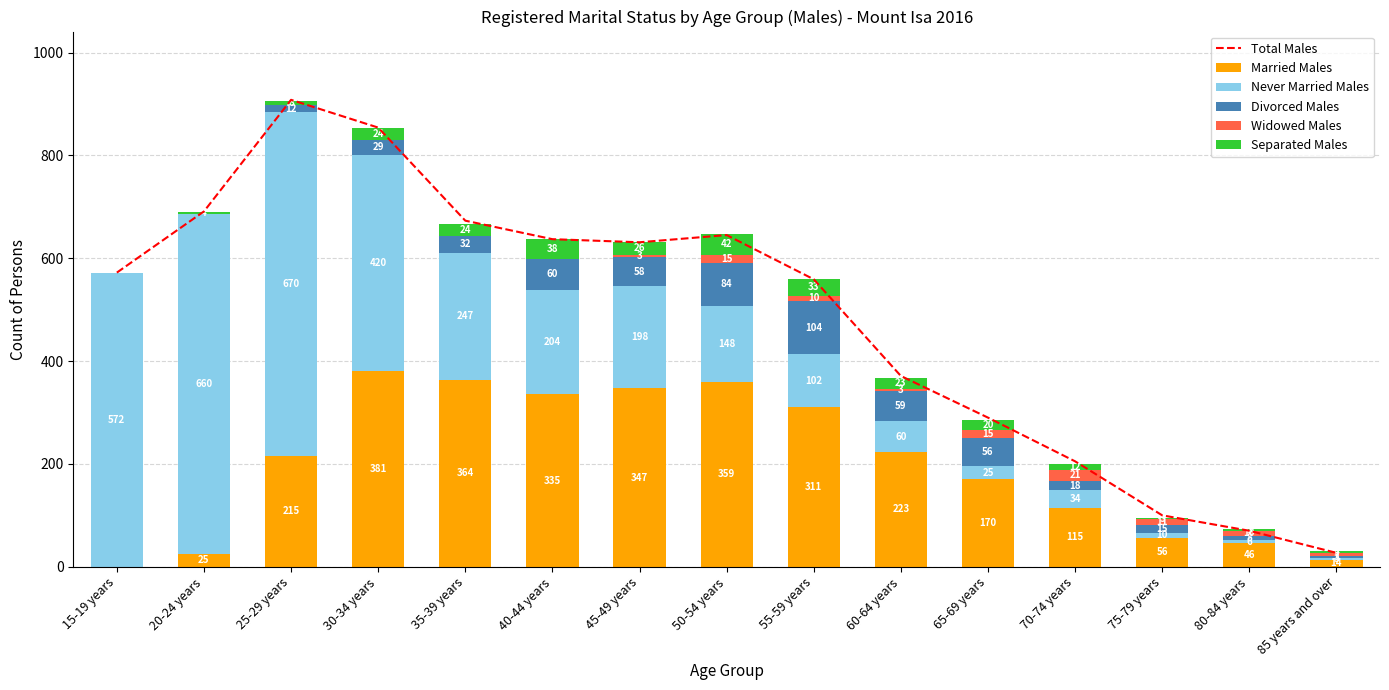

At how many categories does at least one series exceed 370?

10